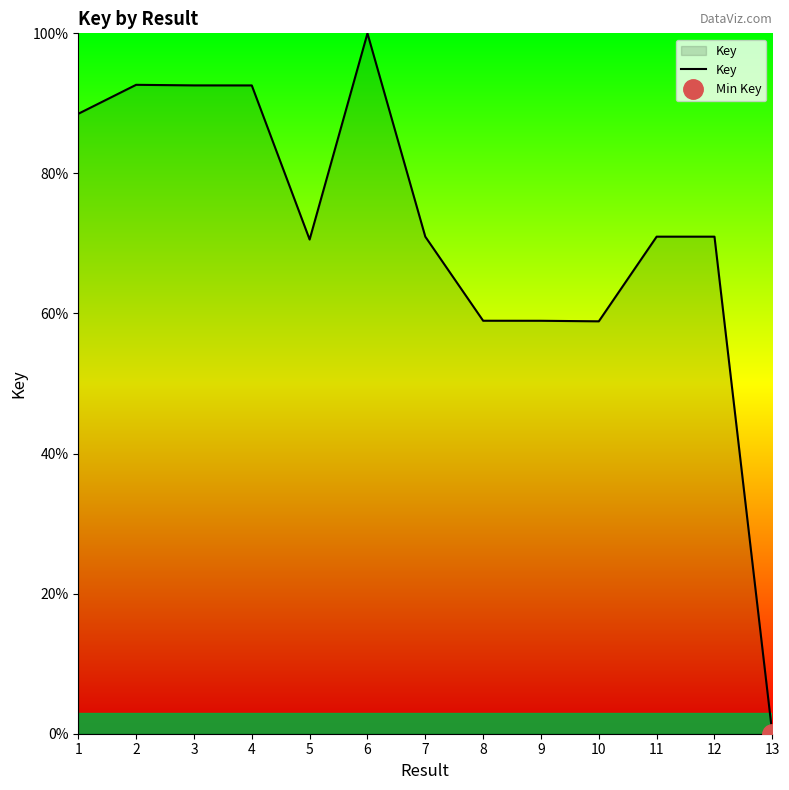

What is the average value?

0.7